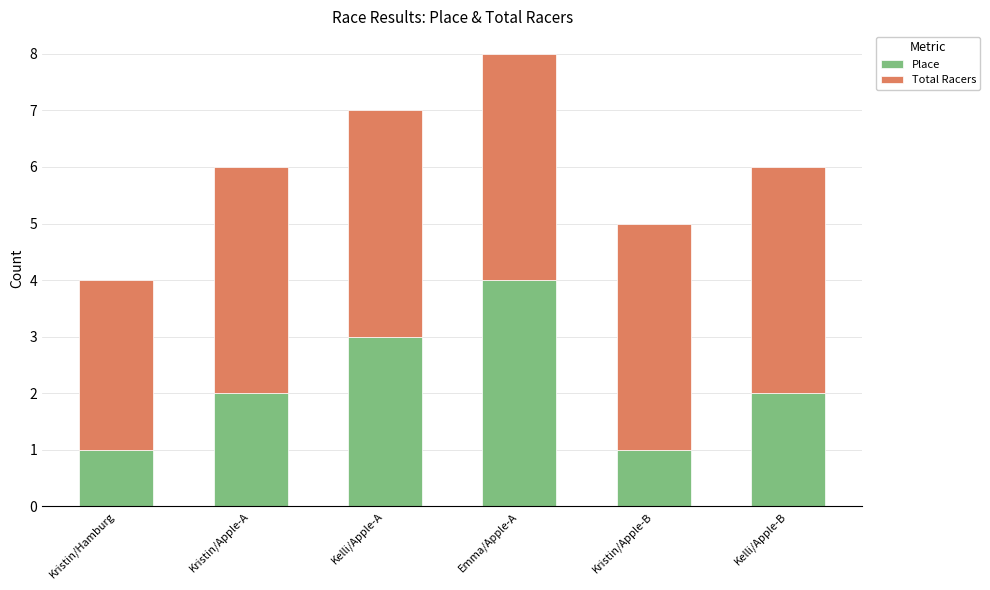

True or false: Place has a value of 2 at Kristin/Hamburg.

False